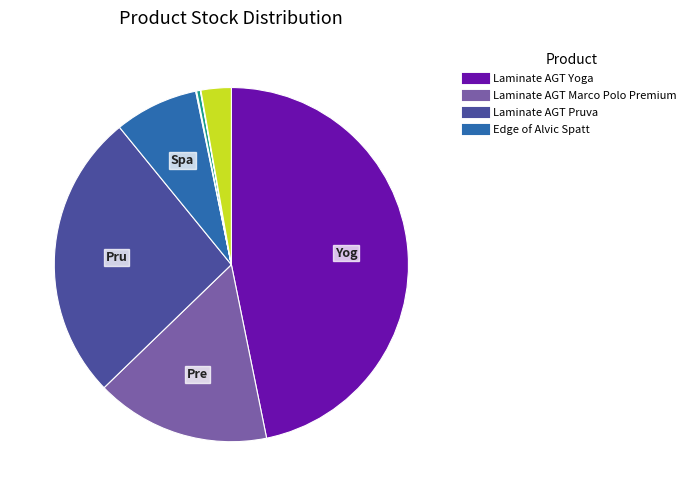

To the nearest percent, what is the average slice percentage?

10%